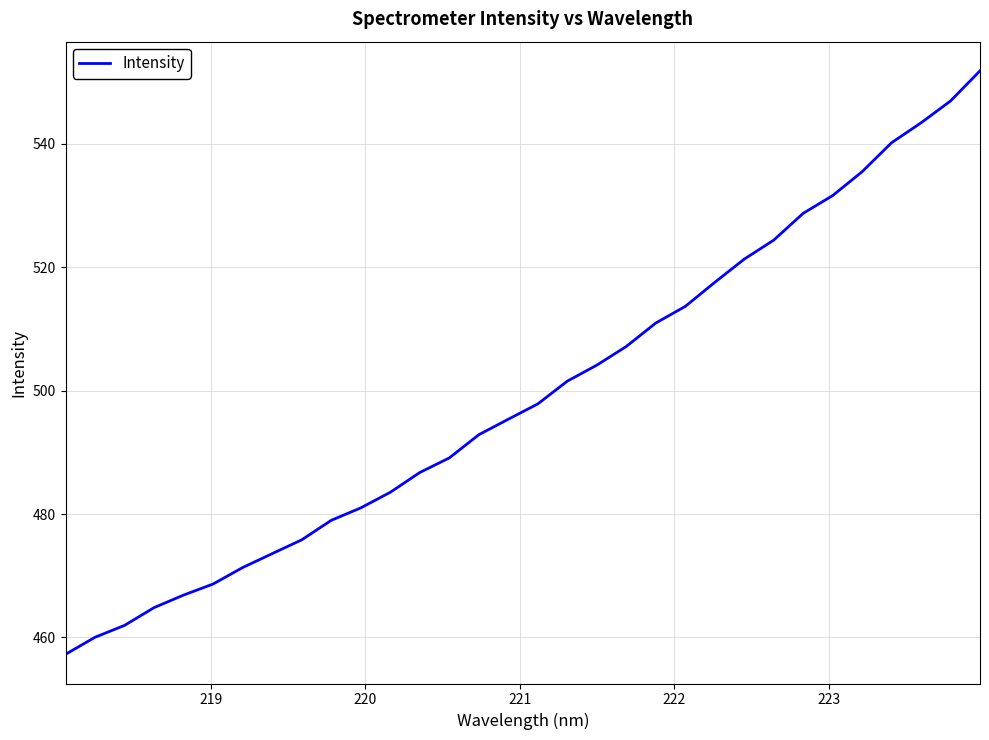

What is the maximum value shown in the chart?

551.9